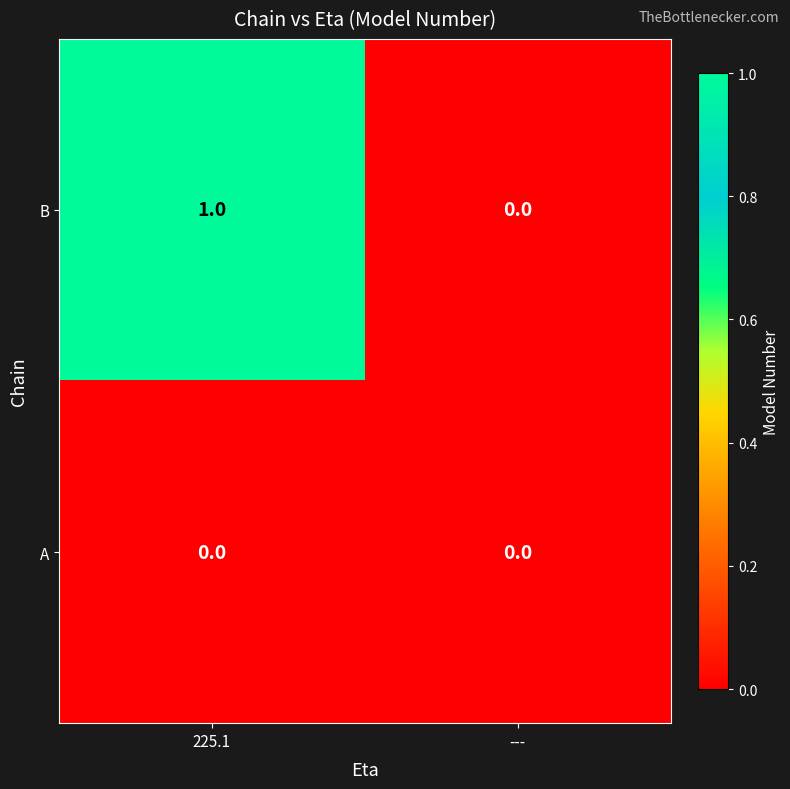

At which category is the sum across all series the highest?

225.1